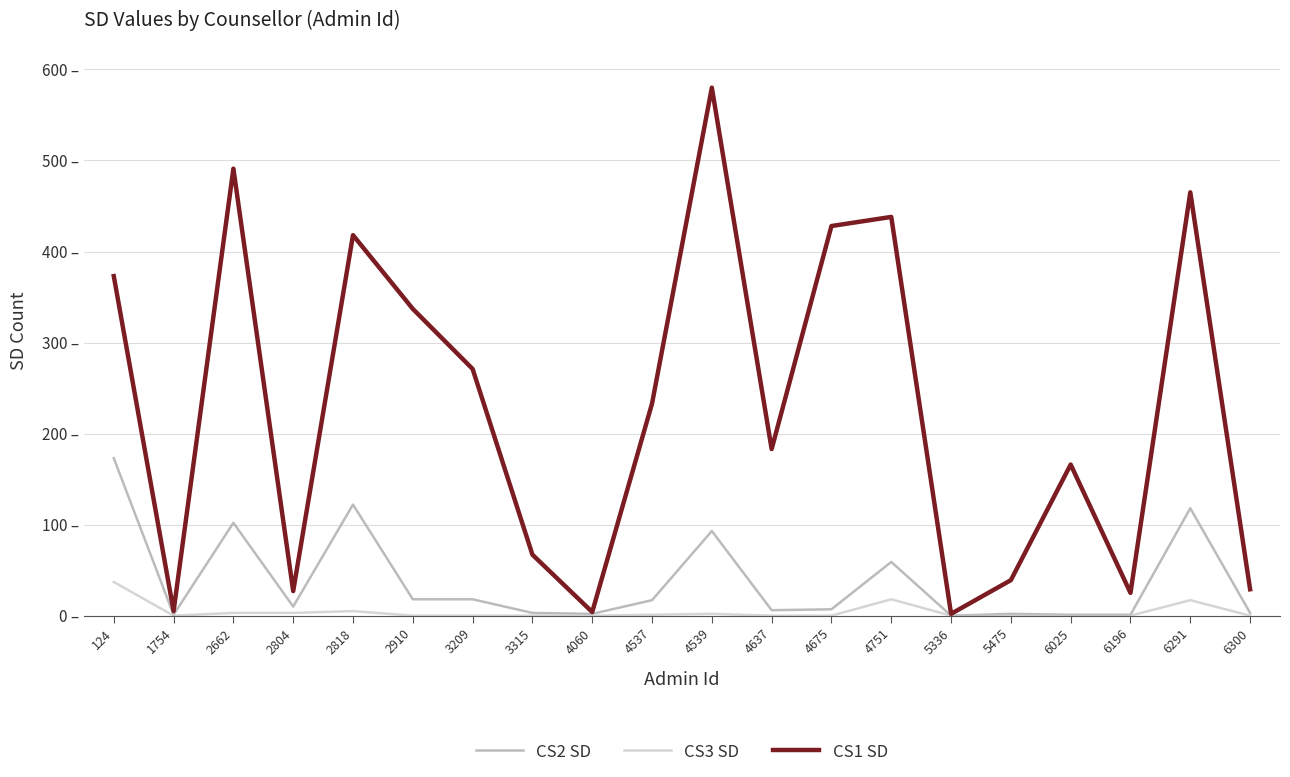

Rank the categories by CS1 SD value from lowest to highest.

5336, 4060, 1754, 6196, 2804, 6300, 5475, 3315, 6025, 4637, 4537, 3209, 2910, 124, 2818, 4675, 4751, 6291, 2662, 4539